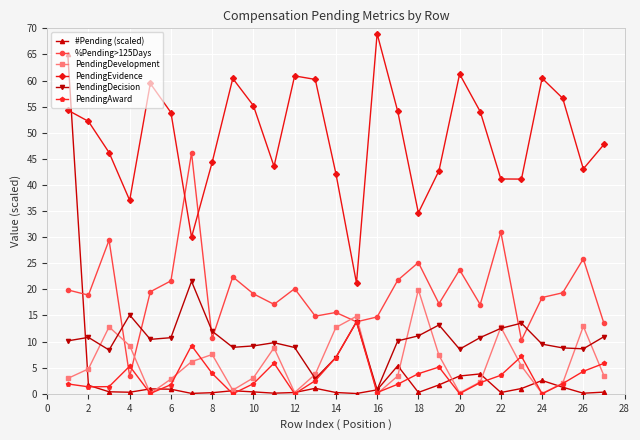

True or false: PendingEvidence has more than 1 points higher than both neighbors.

True